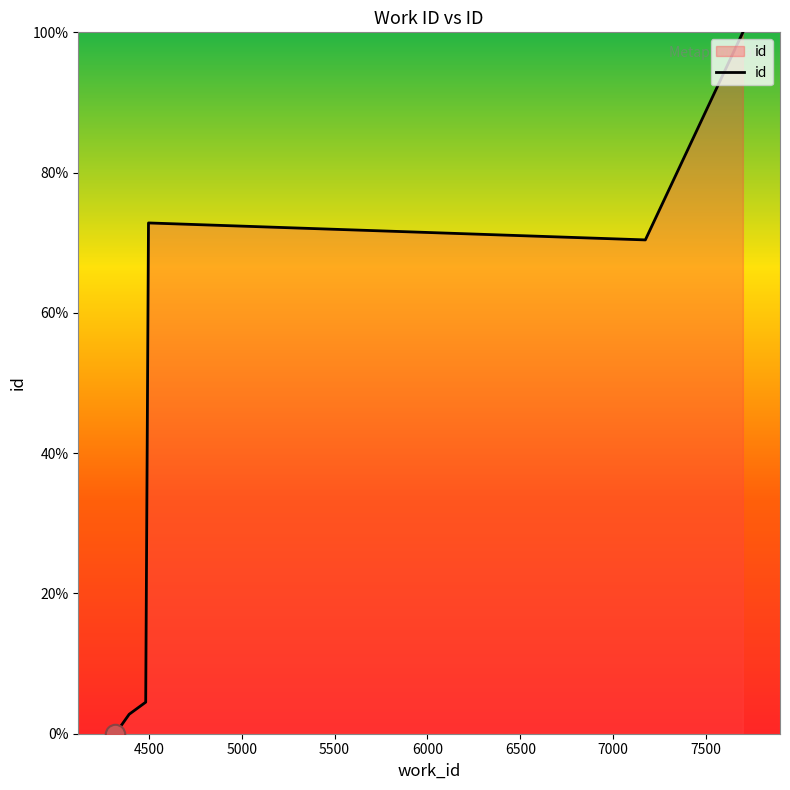

What is the maximum value shown in the chart?

100.0